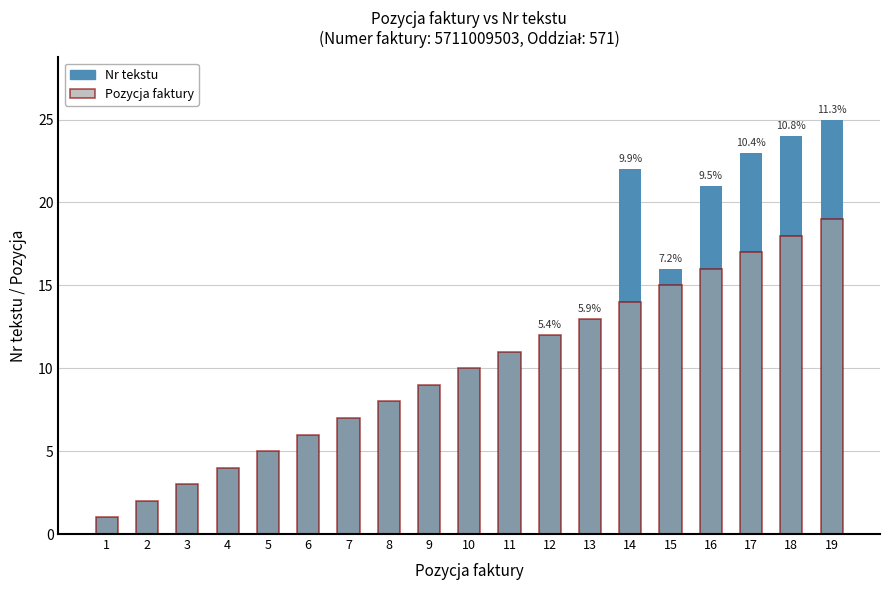

Which series has the largest total across all categories?

Nr tekstu